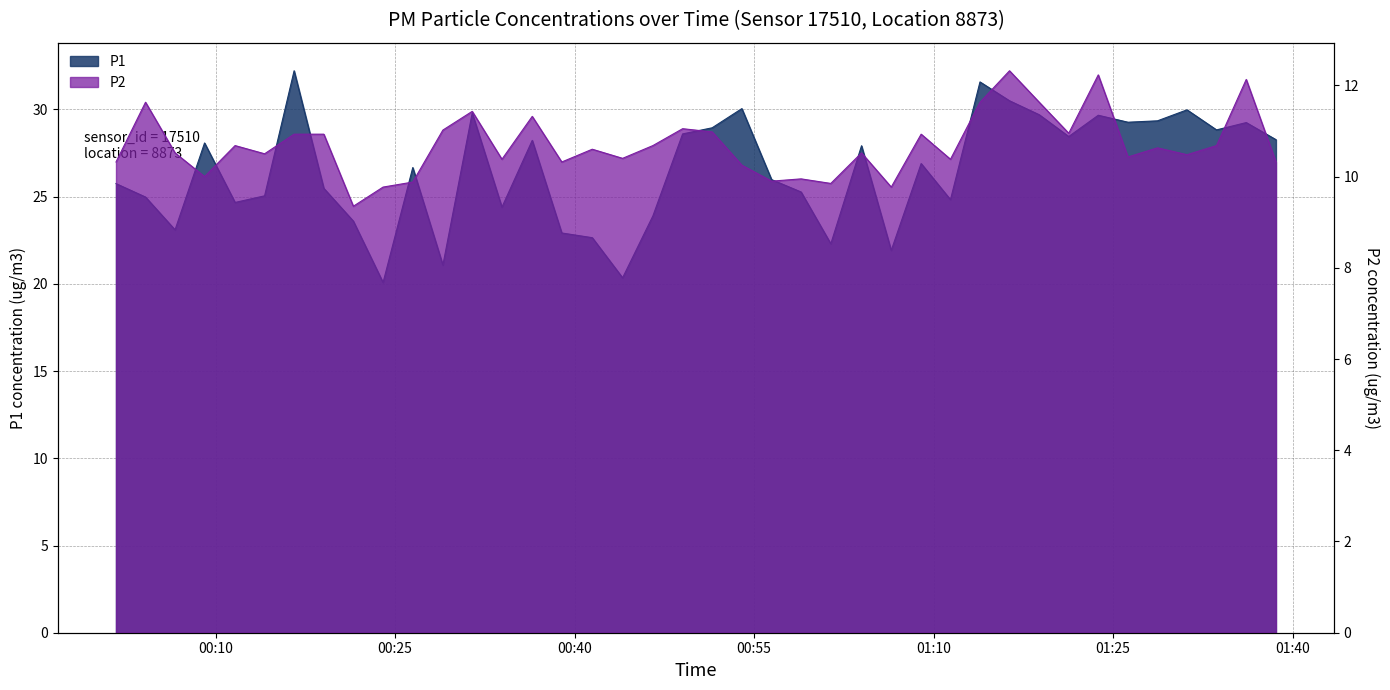

Rank the series by their average value, from lowest to highest.

P2, P1